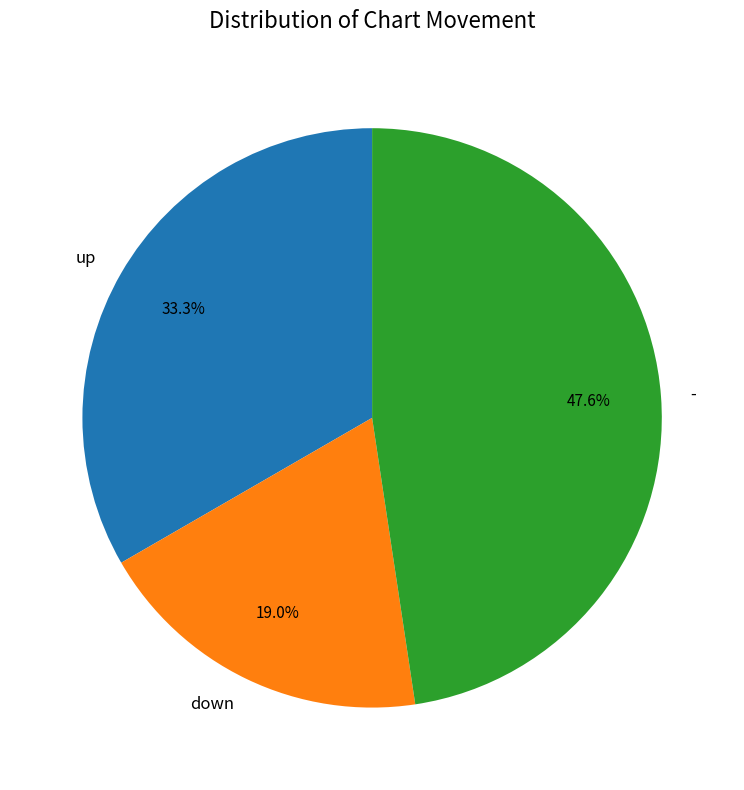

Is the sum of - and up greater than half?

Yes